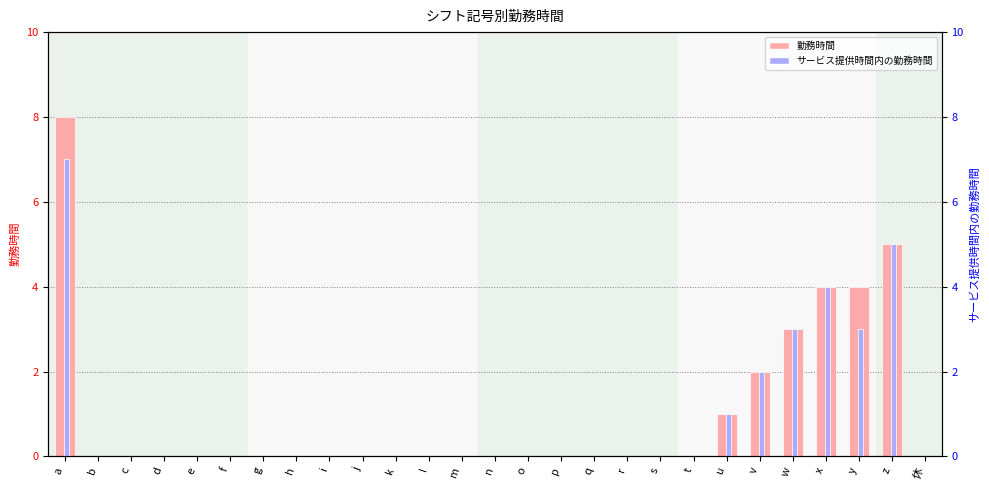

Is it true that サービス提供時間内の勤務時間 equals 3 at m?

False